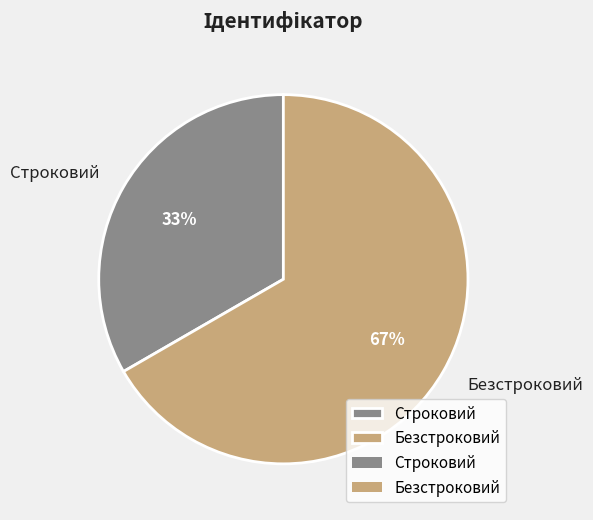

To the nearest percent, what percentage of the pie is Безстроковий?

67%